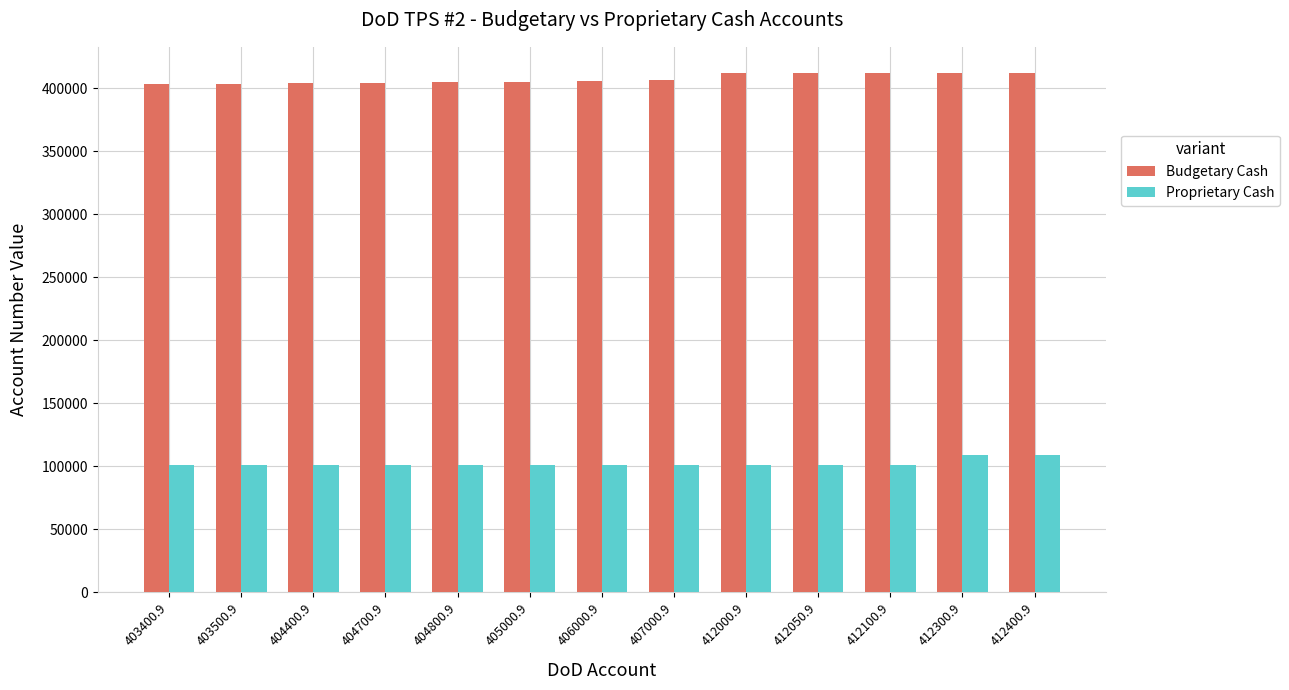

List the series in order of their peak value, highest first.

Budgetary Cash, Proprietary Cash